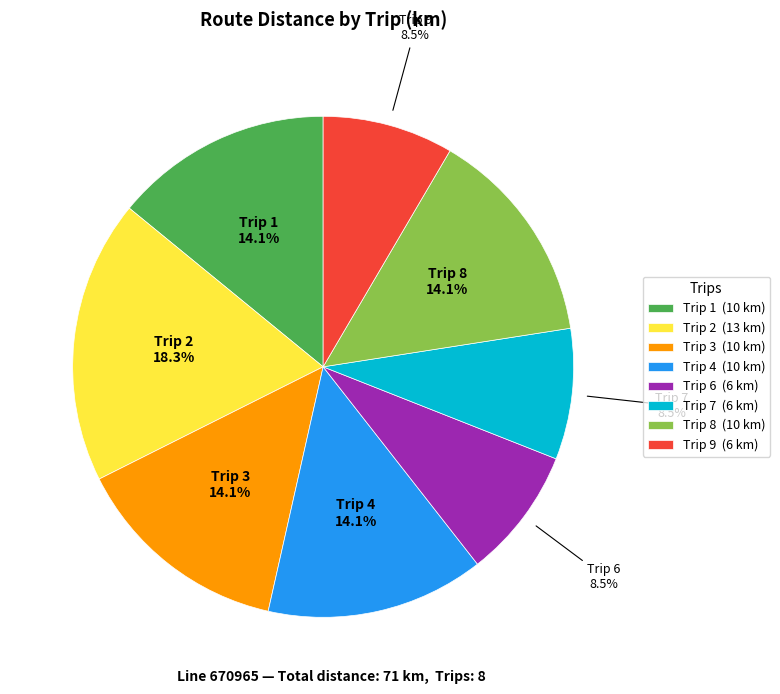

Does Trip 9 (6 km) represent more than half of the total?

No